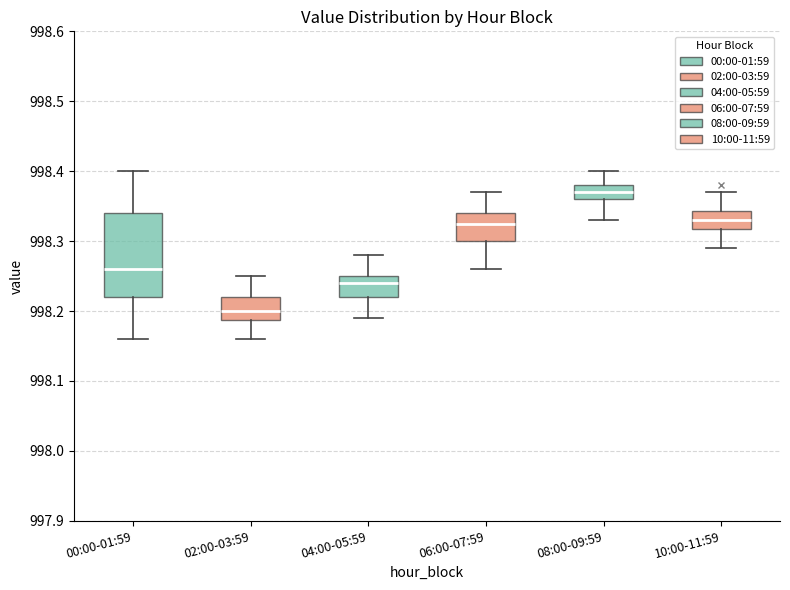

Comparing the boxes themselves (not the whiskers), which one is the tallest?

00:00-01:59